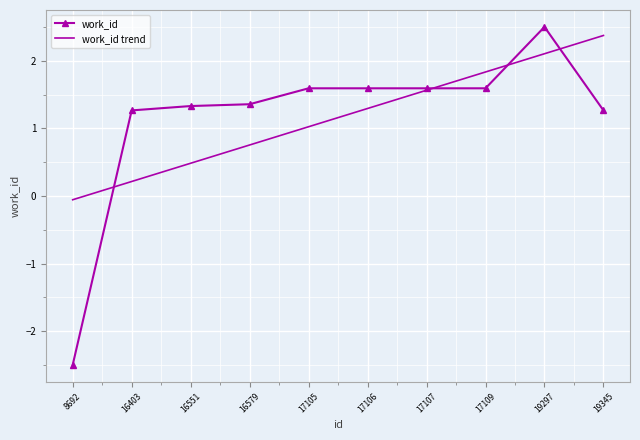

What is the sum of the work_id trend values at 17105 and 16579?

1.8